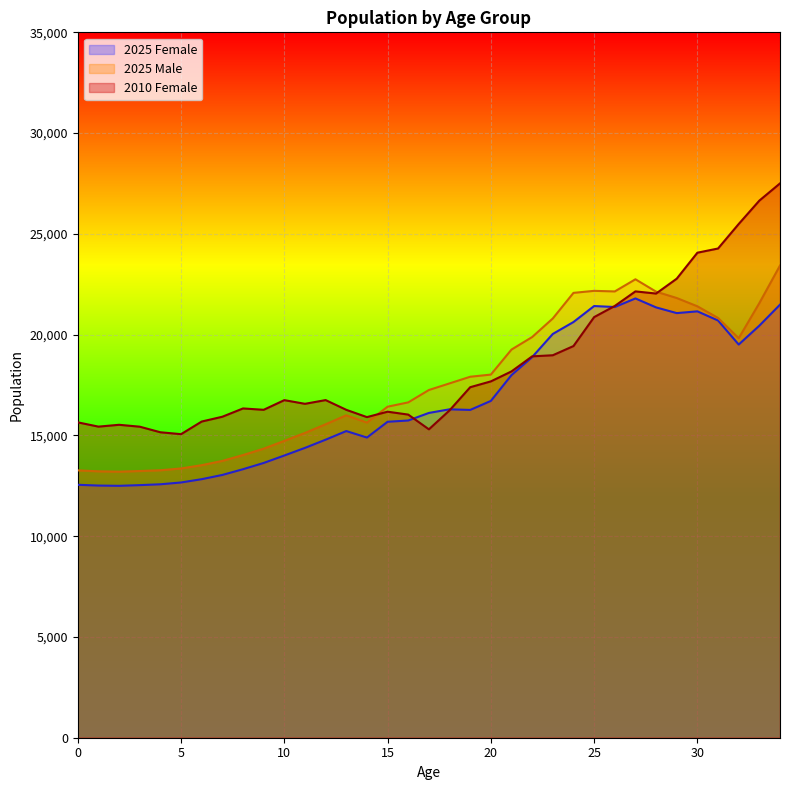

What is the difference between the 2025 Female values at 34 and 12?

6700